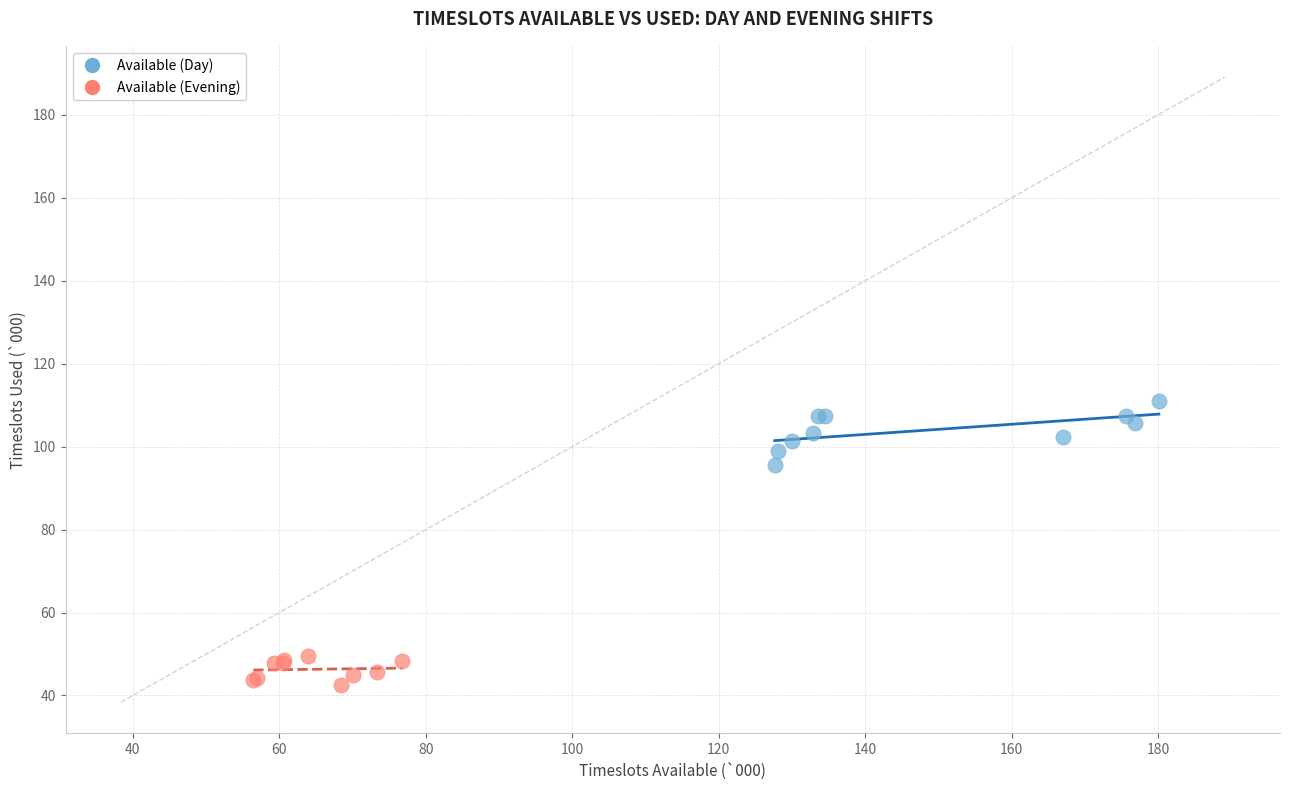

Which series reaches the minimum Y coordinate?

Available (Evening)